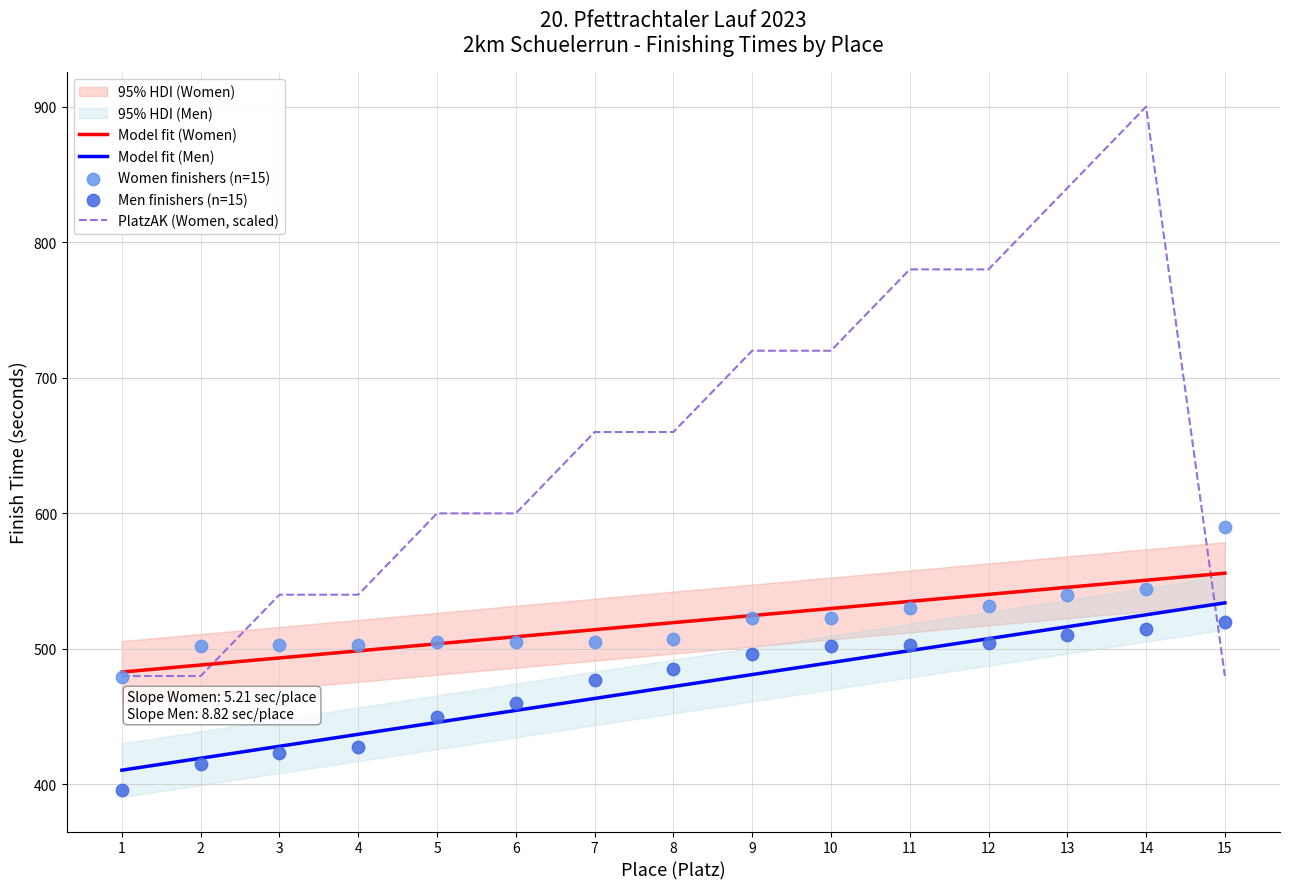

Which series contains the highest Y value?

PlatzAK (Women, scaled)